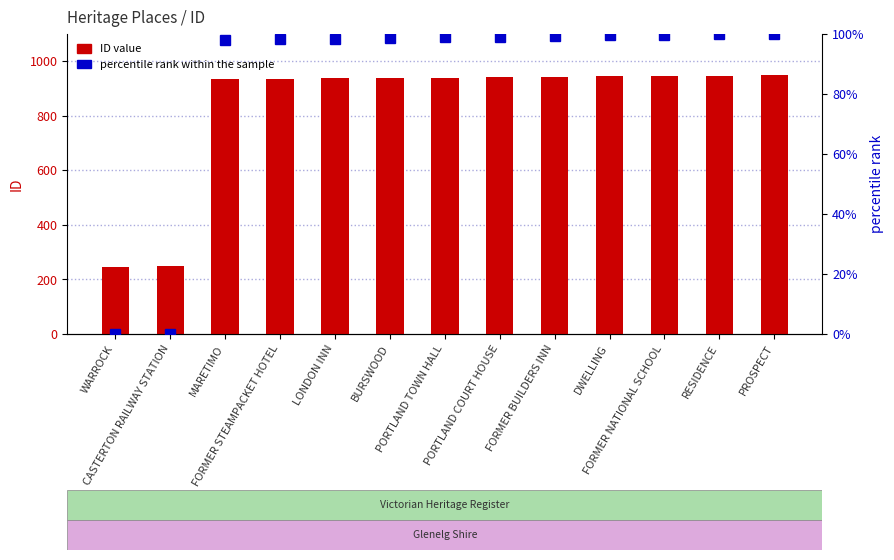

How many values in the percentile rank within the sample series are below 98?

2